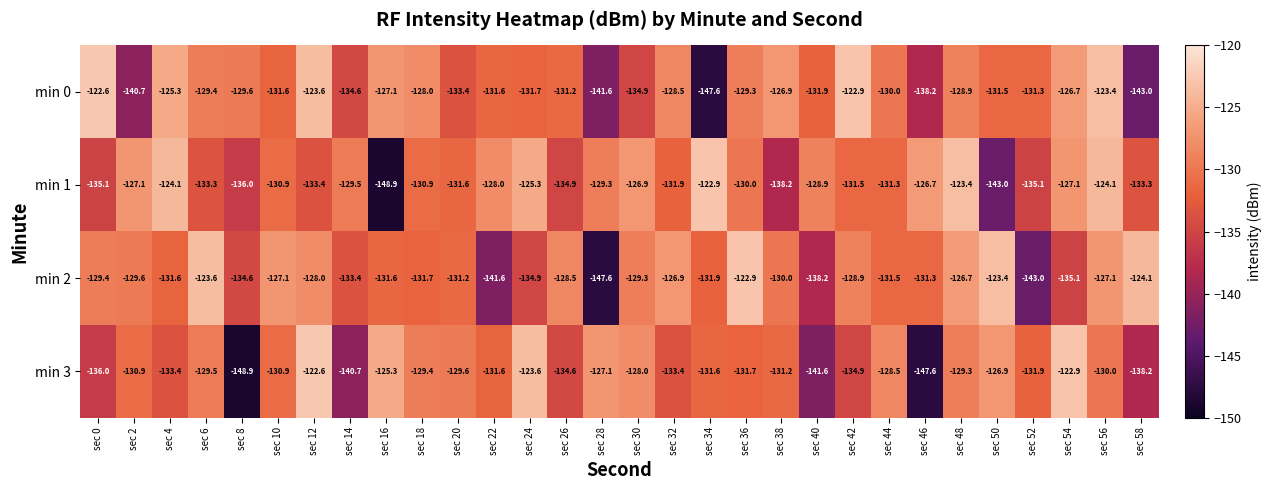

At which label does min 3 reach its minimum?

sec 8